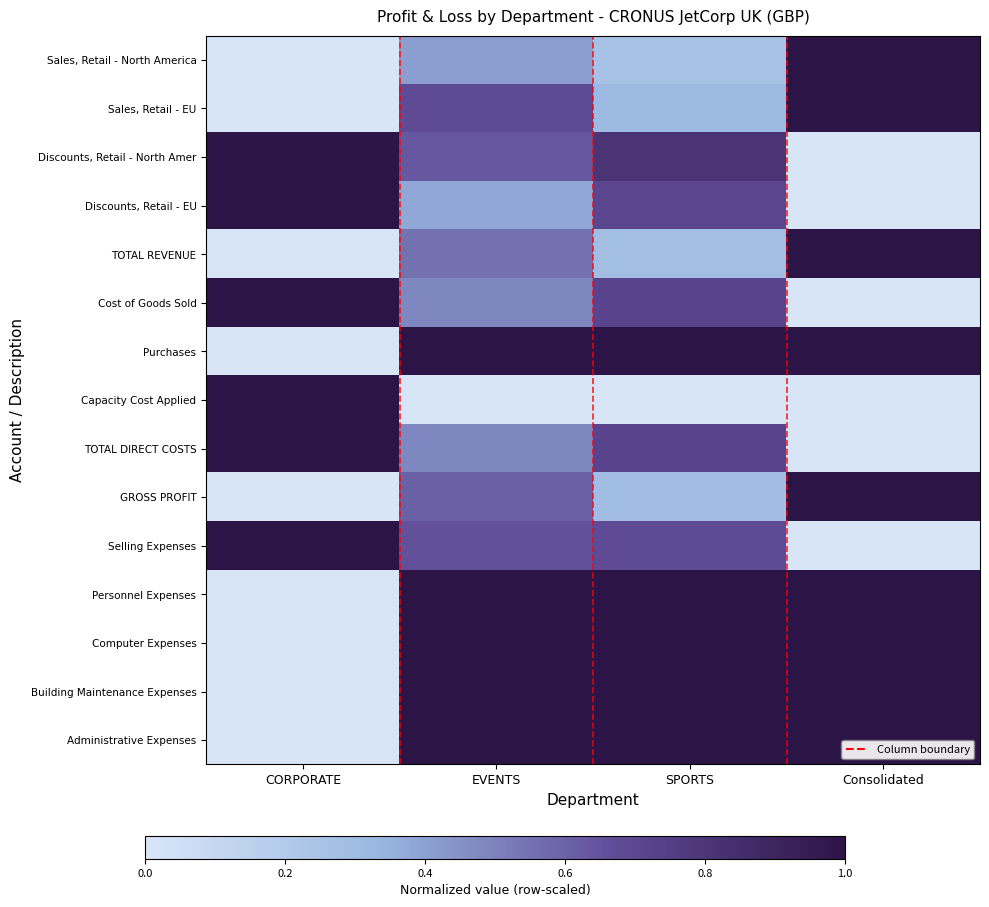

Reading left to right, transcribe all the data shown in this chart.

Sales, Retail - North America: CORPORATE=0.0	EVENTS=0.4	SPORTS=0.3	Consolidated=1.0
Sales, Retail - EU: CORPORATE=0.0	EVENTS=0.7	SPORTS=0.3	Consolidated=1.0
Discounts, Retail - North Amer: CORPORATE=1.0	EVENTS=0.6	SPORTS=0.8	Consolidated=0.0
Discounts, Retail - EU: CORPORATE=1.0	EVENTS=0.4	SPORTS=0.7	Consolidated=0.0
TOTAL REVENUE: CORPORATE=0.0	EVENTS=0.6	SPORTS=0.3	Consolidated=1.0
Cost of Goods Sold: CORPORATE=1.0	EVENTS=0.5	SPORTS=0.7	Consolidated=0.0
Purchases: CORPORATE=0.0	EVENTS=1.0	SPORTS=1.0	Consolidated=1.0
Capacity Cost Applied: CORPORATE=1.0	EVENTS=0.0	SPORTS=0.0	Consolidated=0.0
TOTAL DIRECT COSTS: CORPORATE=1.0	EVENTS=0.5	SPORTS=0.7	Consolidated=0.0
GROSS PROFIT: CORPORATE=0.0	EVENTS=0.6	SPORTS=0.3	Consolidated=1.0
Selling Expenses: CORPORATE=1.0	EVENTS=0.7	SPORTS=0.7	Consolidated=0.0
Personnel Expenses: CORPORATE=0.0	EVENTS=1.0	SPORTS=1.0	Consolidated=1.0
Computer Expenses: CORPORATE=0.0	EVENTS=1.0	SPORTS=1.0	Consolidated=1.0
Building Maintenance Expenses: CORPORATE=0.0	EVENTS=1.0	SPORTS=1.0	Consolidated=1.0
Administrative Expenses: CORPORATE=0.0	EVENTS=1.0	SPORTS=1.0	Consolidated=1.0